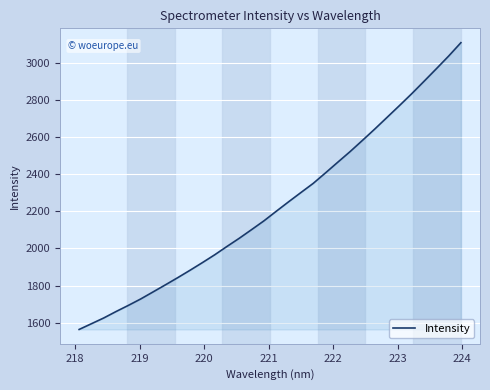

What is the difference between the maximum and minimum values?

1546.1